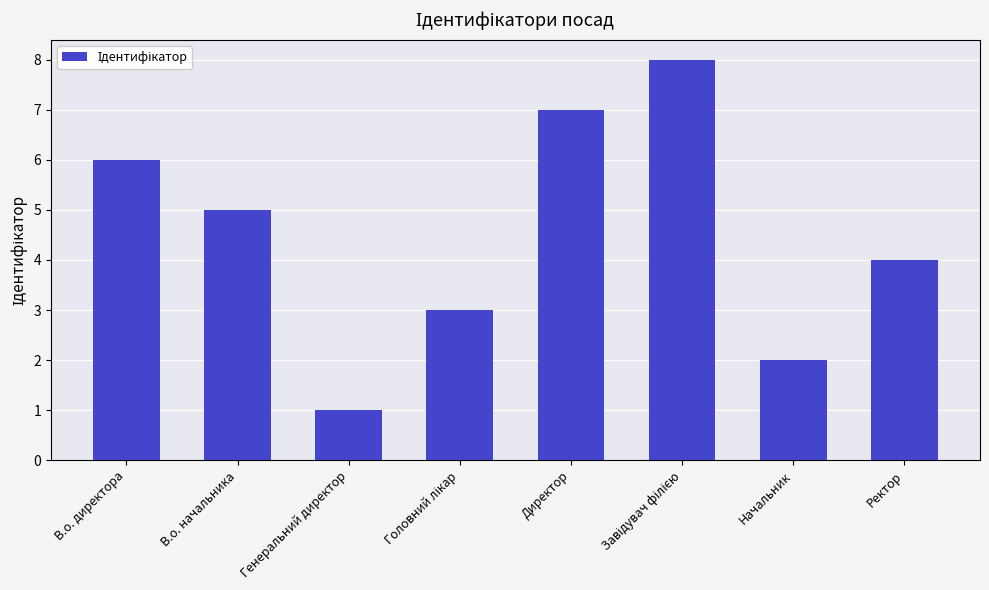

Does the chart contain any negative values?

No